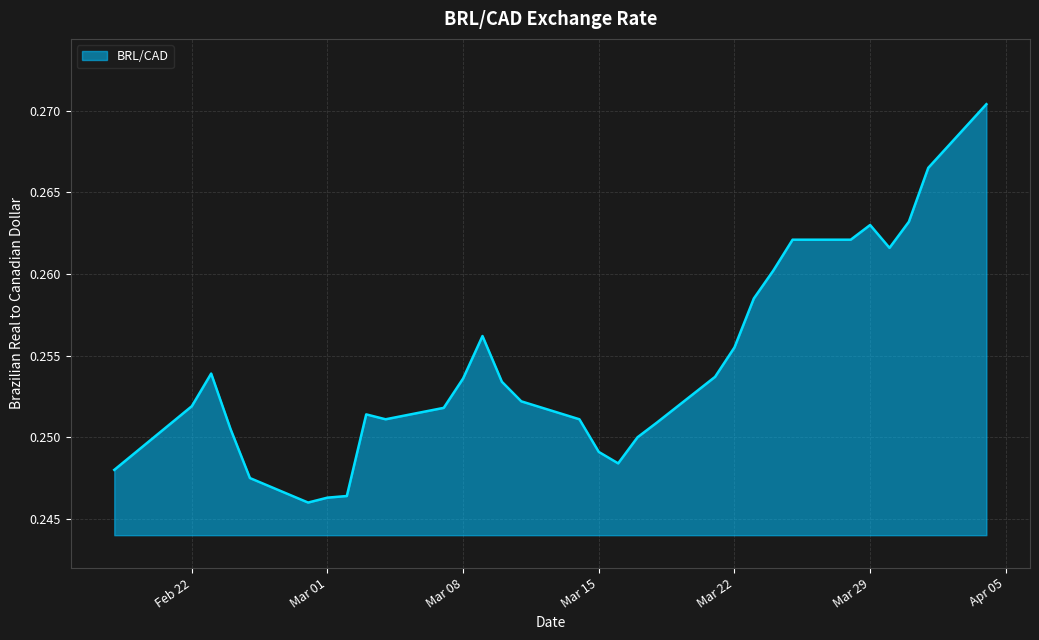

Count the values in the range 0 to 1.

31